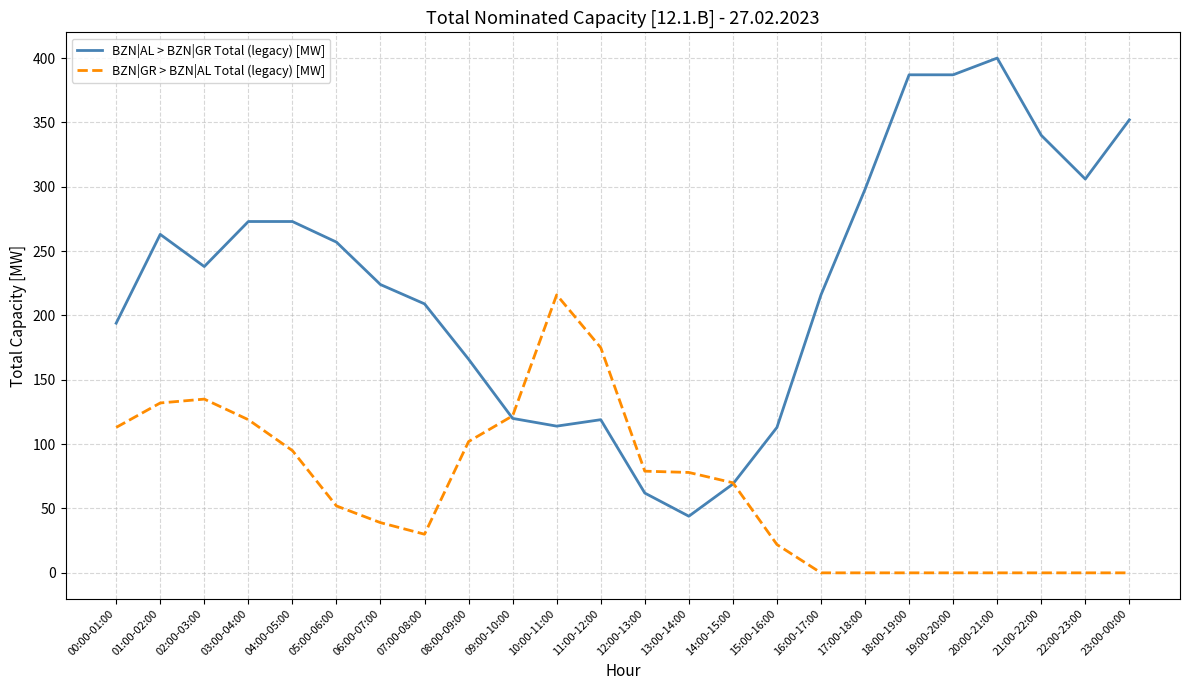

What are all the series names shown in the legend?

BZN|AL > BZN|GR Total (legacy) [MW], BZN|GR > BZN|AL Total (legacy) [MW]